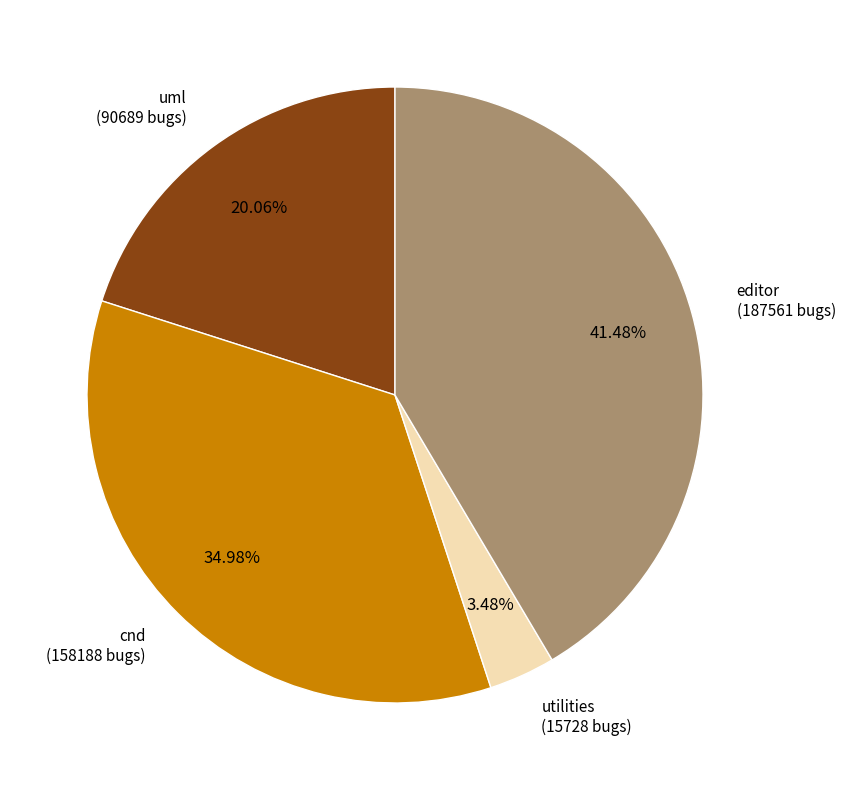

Count the number of slices in the pie.

4